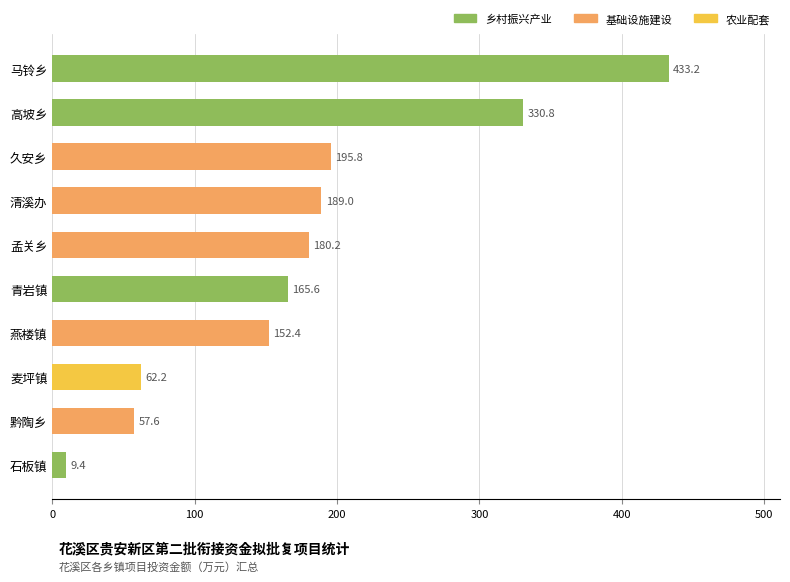

Count the number of values greater than 180.

5